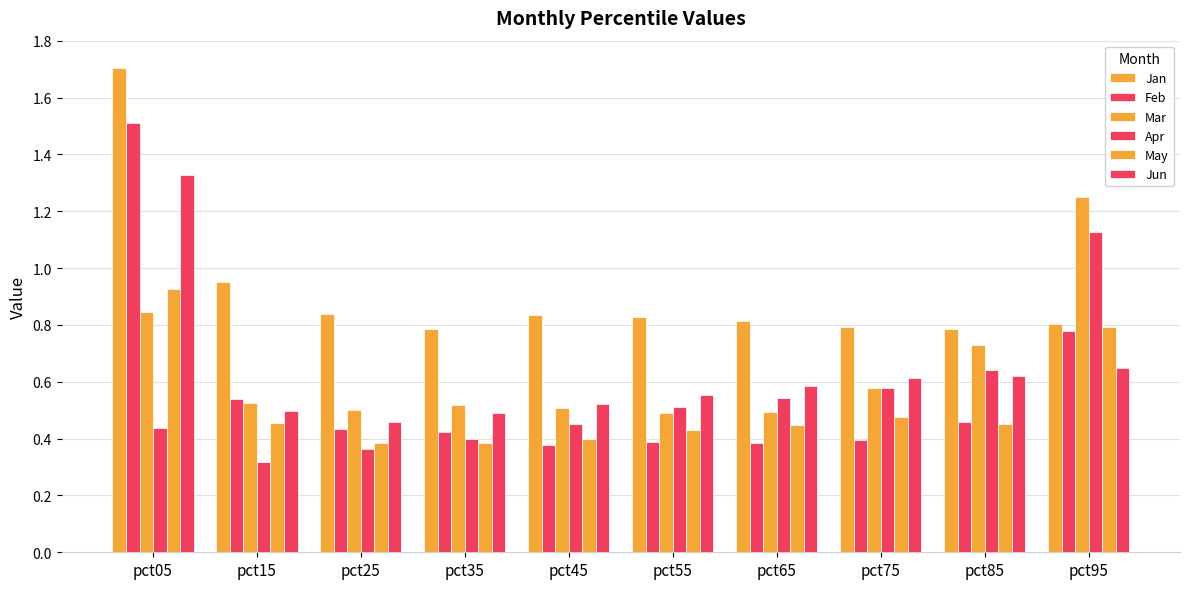

Count the number of categories in the chart.

10